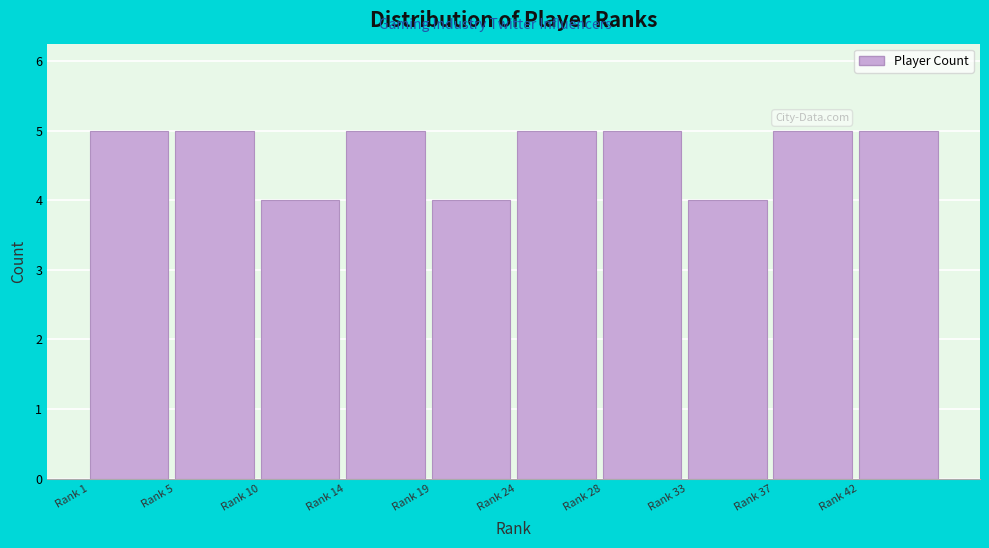

Reading right to left, extract all data points from this chart.

5	5	4	5	5	4	5	4	5	5